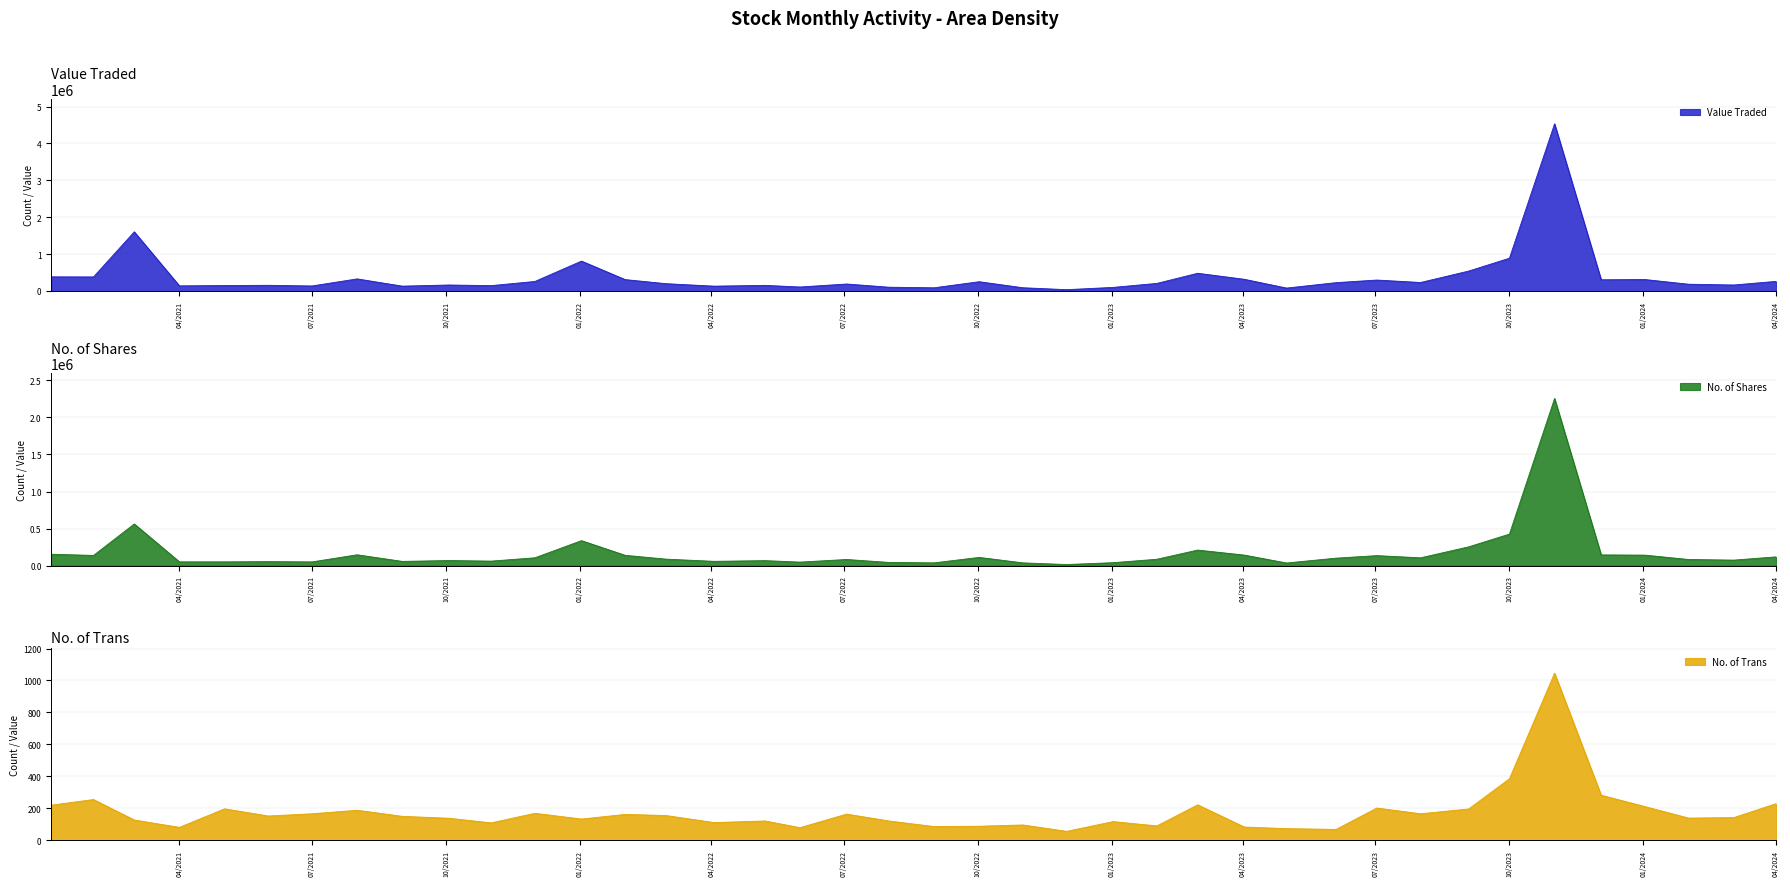

How many lines are shown in the chart?

3